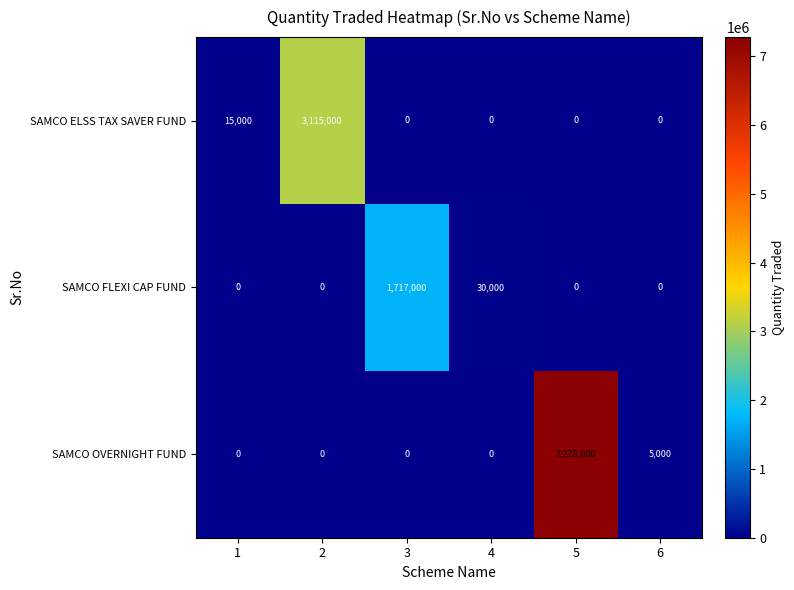

What is the highest value of the SAMCO ELSS TAX SAVER FUND series?

3115000